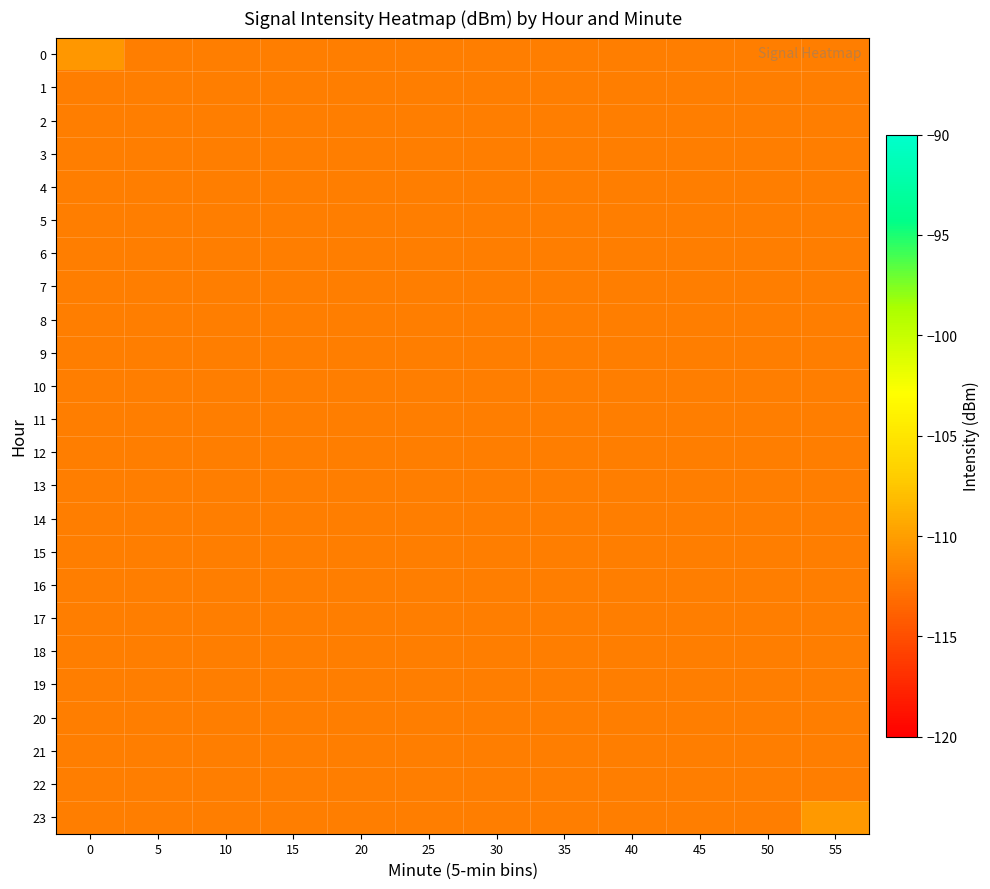

Reading left to right, transcribe all the data shown in this chart.

0: 0=-110.4	5=-112.0	10=-112.0	15=-112.0	20=-112.0	25=-112.0	30=-112.0	35=-112.0	40=-112.0	45=-112.0	50=-112.0	55=-112.0
1: 0=-112.0	5=-112.0	10=-112.0	15=-112.0	20=-112.0	25=-112.0	30=-112.0	35=-112.0	40=-112.0	45=-112.0	50=-112.0	55=-112.0
2: 0=-112.0	5=-112.0	10=-112.0	15=-112.0	20=-112.0	25=-112.0	30=-112.0	35=-112.0	40=-112.0	45=-112.0	50=-112.0	55=-112.0
3: 0=-112.0	5=-112.0	10=-112.0	15=-112.0	20=-112.0	25=-112.0	30=-112.0	35=-112.0	40=-112.0	45=-112.0	50=-112.0	55=-112.0
4: 0=-112.0	5=-112.0	10=-112.0	15=-112.0	20=-112.0	25=-112.0	30=-112.0	35=-112.0	40=-112.0	45=-112.0	50=-112.0	55=-112.0
5: 0=-112.0	5=-112.0	10=-112.0	15=-112.0	20=-112.0	25=-112.0	30=-112.0	35=-112.0	40=-112.0	45=-112.0	50=-112.0	55=-112.0
6: 0=-112.0	5=-112.0	10=-112.0	15=-112.0	20=-112.0	25=-112.0	30=-112.0	35=-112.0	40=-112.0	45=-112.0	50=-112.0	55=-112.0
7: 0=-112.0	5=-112.0	10=-112.0	15=-112.0	20=-112.0	25=-112.0	30=-112.0	35=-112.0	40=-112.0	45=-112.0	50=-112.0	55=-112.0
8: 0=-112.0	5=-112.0	10=-112.0	15=-112.0	20=-112.0	25=-112.0	30=-112.0	35=-112.0	40=-112.0	45=-112.0	50=-112.0	55=-112.0
9: 0=-112.0	5=-112.0	10=-112.0	15=-112.0	20=-112.0	25=-112.0	30=-112.0	35=-112.0	40=-112.0	45=-112.0	50=-112.0	55=-112.0
10: 0=-112.0	5=-112.0	10=-112.0	15=-112.0	20=-112.0	25=-112.0	30=-112.0	35=-112.0	40=-112.0	45=-112.0	50=-112.0	55=-112.0
11: 0=-112.0	5=-112.0	10=-112.0	15=-112.0	20=-112.0	25=-112.0	30=-112.0	35=-112.0	40=-112.0	45=-112.0	50=-112.0	55=-112.0
12: 0=-112.0	5=-112.0	10=-112.0	15=-112.0	20=-112.0	25=-112.0	30=-112.0	35=-112.0	40=-112.0	45=-112.0	50=-112.0	55=-112.0
13: 0=-112.0	5=-112.0	10=-112.0	15=-112.0	20=-112.0	25=-112.0	30=-112.0	35=-112.0	40=-112.0	45=-112.0	50=-112.0	55=-112.0
14: 0=-112.0	5=-112.0	10=-112.0	15=-112.0	20=-112.0	25=-112.0	30=-112.0	35=-112.0	40=-112.0	45=-112.0	50=-112.0	55=-112.0
15: 0=-112.0	5=-112.0	10=-112.0	15=-112.0	20=-112.0	25=-112.0	30=-112.0	35=-112.0	40=-112.0	45=-112.0	50=-112.0	55=-112.0
16: 0=-112.0	5=-112.0	10=-112.0	15=-112.0	20=-112.0	25=-112.0	30=-112.0	35=-112.0	40=-112.0	45=-112.0	50=-112.0	55=-112.0
17: 0=-112.0	5=-112.0	10=-112.0	15=-112.0	20=-112.0	25=-112.0	30=-112.0	35=-112.0	40=-112.0	45=-112.0	50=-112.0	55=-112.0
18: 0=-112.0	5=-112.0	10=-112.0	15=-112.0	20=-112.0	25=-112.0	30=-112.0	35=-112.0	40=-112.0	45=-112.0	50=-112.0	55=-112.0
19: 0=-112.0	5=-112.0	10=-112.0	15=-112.0	20=-112.0	25=-112.0	30=-112.0	35=-112.0	40=-112.0	45=-112.0	50=-112.0	55=-112.0
20: 0=-112.0	5=-112.0	10=-112.0	15=-112.0	20=-112.0	25=-112.0	30=-112.0	35=-112.0	40=-112.0	45=-112.0	50=-112.0	55=-112.0
21: 0=-112.0	5=-112.0	10=-112.0	15=-112.0	20=-112.0	25=-112.0	30=-112.0	35=-112.0	40=-112.0	45=-112.0	50=-112.0	55=-112.0
22: 0=-112.0	5=-112.0	10=-112.0	15=-112.0	20=-112.0	25=-112.0	30=-112.0	35=-112.0	40=-112.0	45=-112.0	50=-112.0	55=-112.0
23: 0=-112.0	5=-112.0	10=-112.0	15=-112.0	20=-112.0	25=-112.0	30=-112.0	35=-112.0	40=-112.0	45=-112.0	50=-112.0	55=-110.4